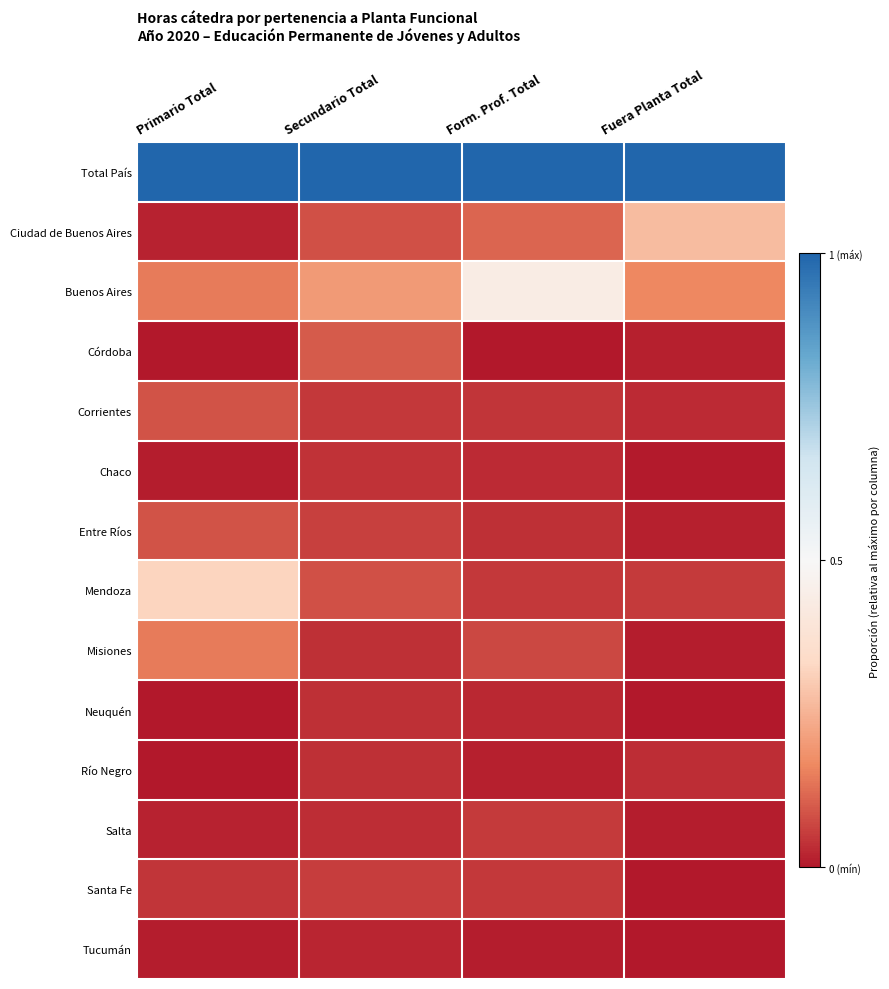

Which series has the widest spread of values?

Buenos Aires